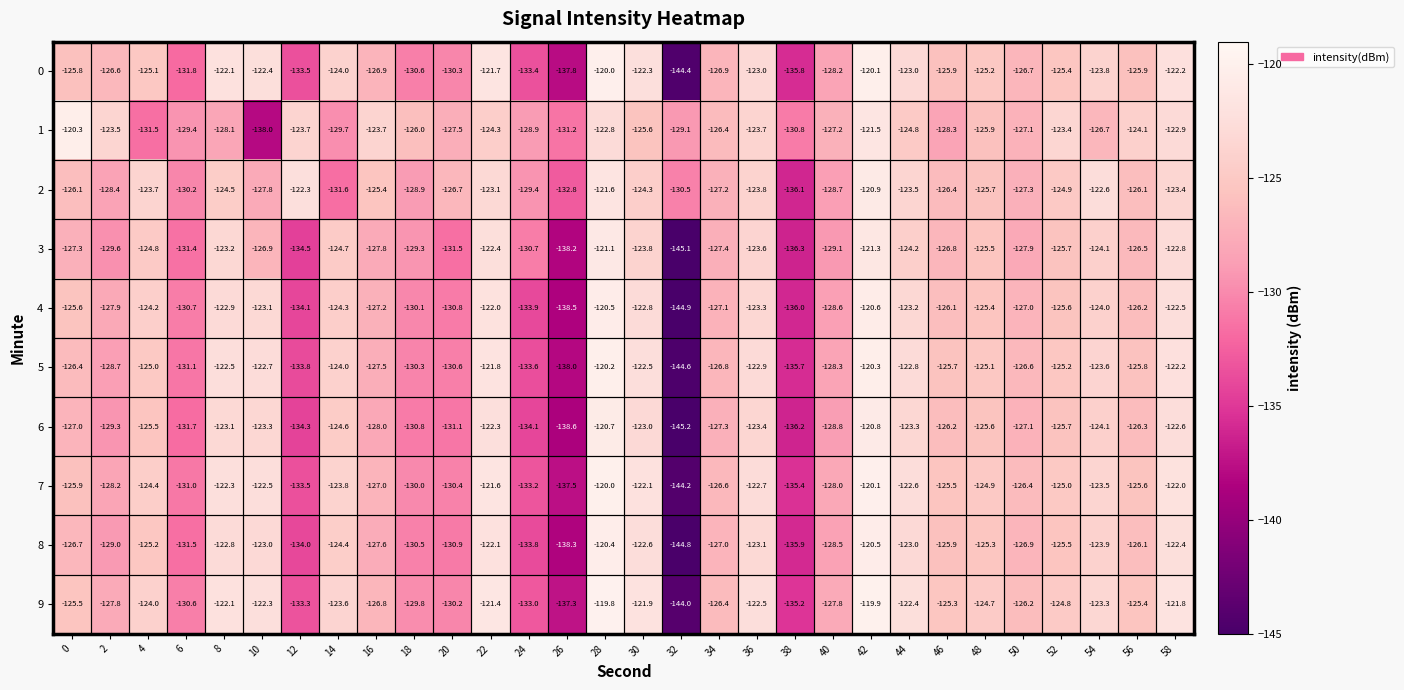

Is it true that 6 equals -65.4 at 22?

False